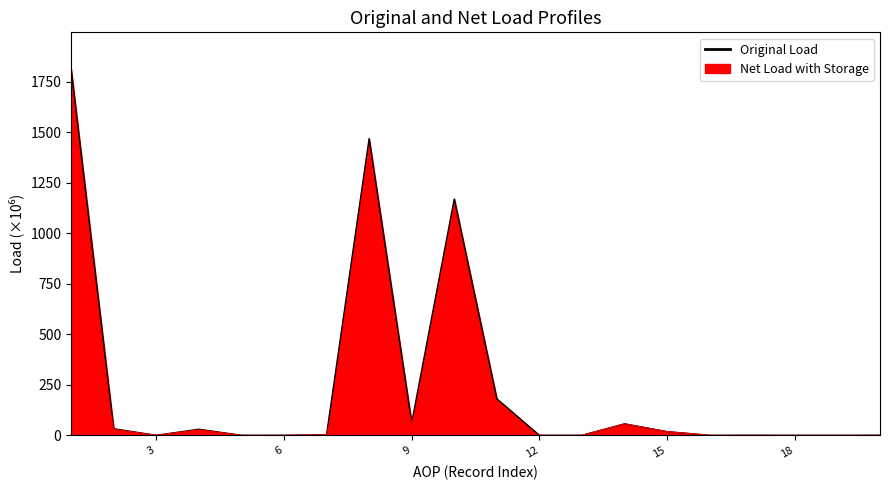

True or false: Original Load (line) and Net Load with Storage (line) intersect in this chart.

False